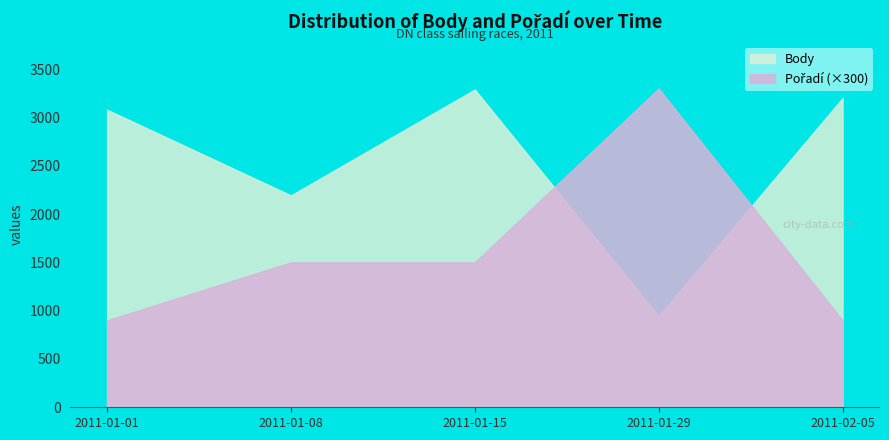

True or false: Pořadí has more than 2 interior local peaks.

False